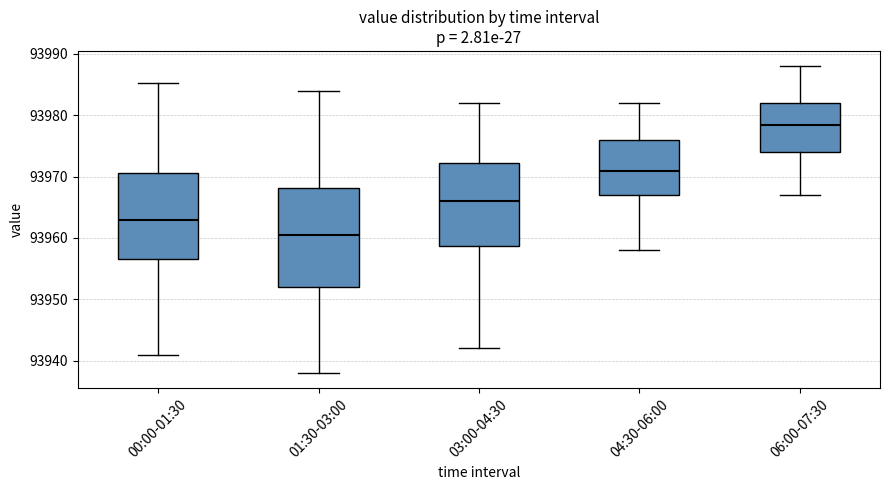

Reading left to right, read every box against the y-axis: the position of its median line, the range the box covers, and the ends of its whiskers. The values are not printed on the chart, so give them approximately, as read against the axis.

00:00-01:30: median 93963, box 93957 to 93971, whiskers 93941 to 93985
01:30-03:00: median 93961, box 93952 to 93968, whiskers 93938 to 93984
03:00-04:30: median 93966, box 93959 to 93972, whiskers 93942 to 93982
04:30-06:00: median 93971, box 93967 to 93976, whiskers 93958 to 93982
06:00-07:30: median 93979, box 93974 to 93982, whiskers 93967 to 93988